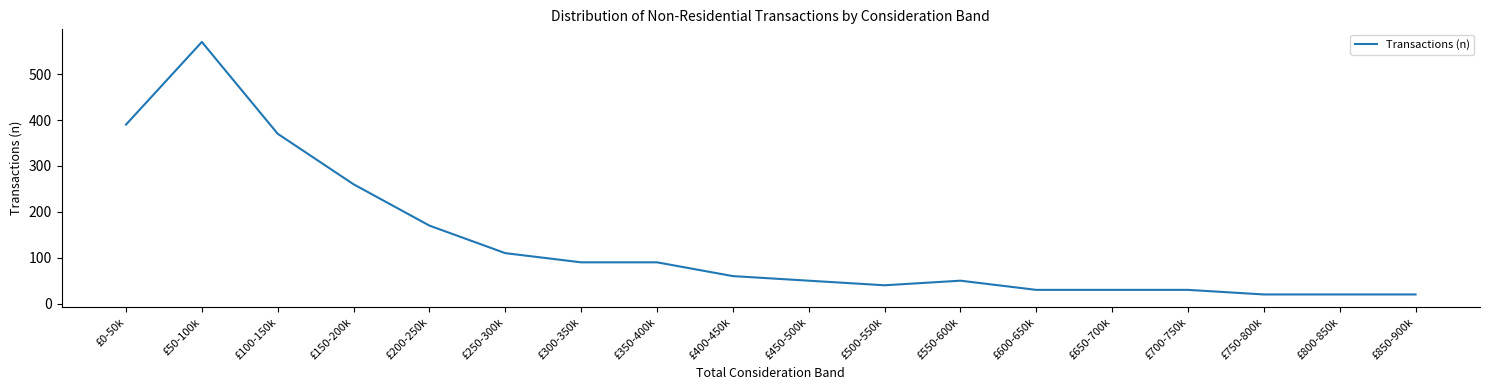

Which has a higher value, £850-900k or £300-350k?

£300-350k